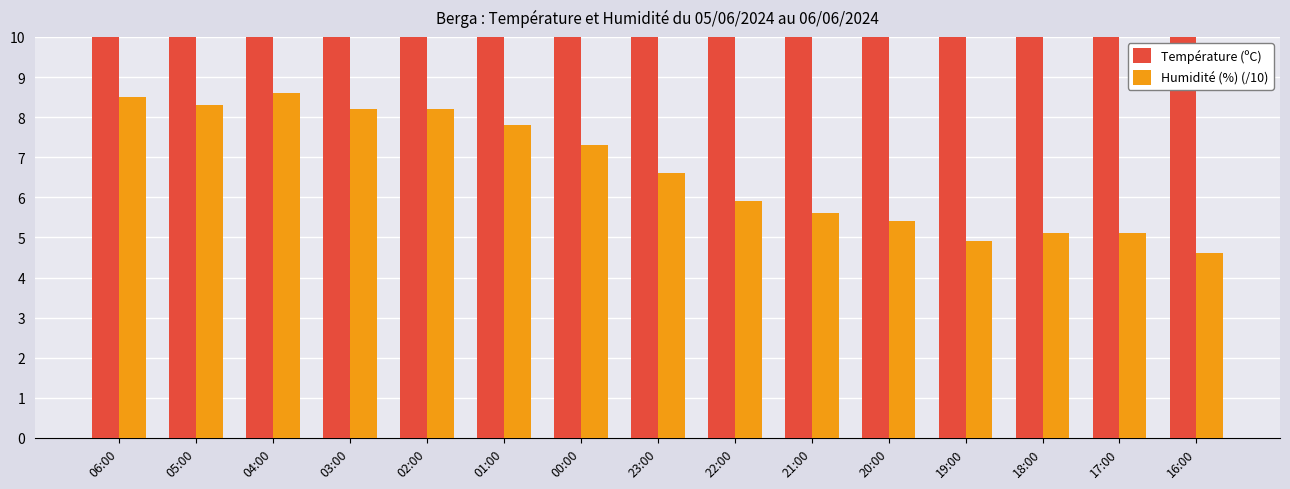

True or false: Température (ºC) has a value of 24.2 at 20:00.

True